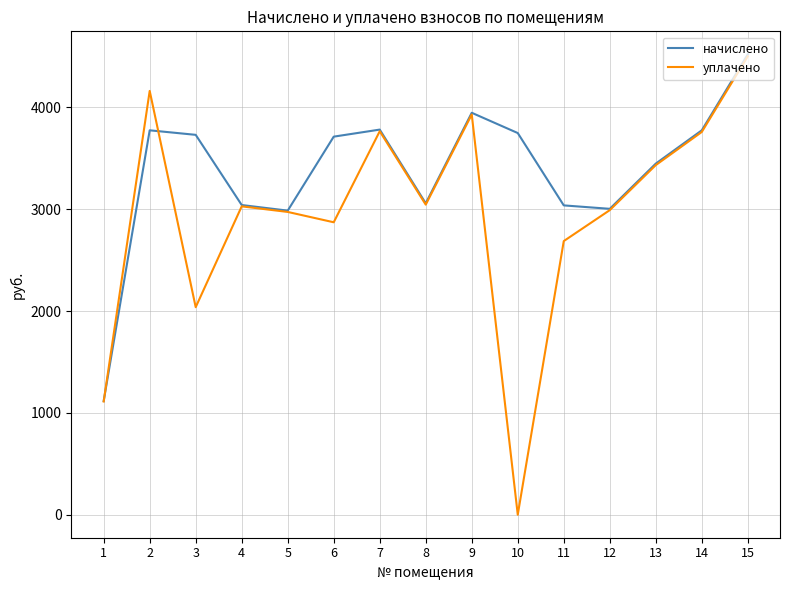

How many values in уплачено are above zero?

14